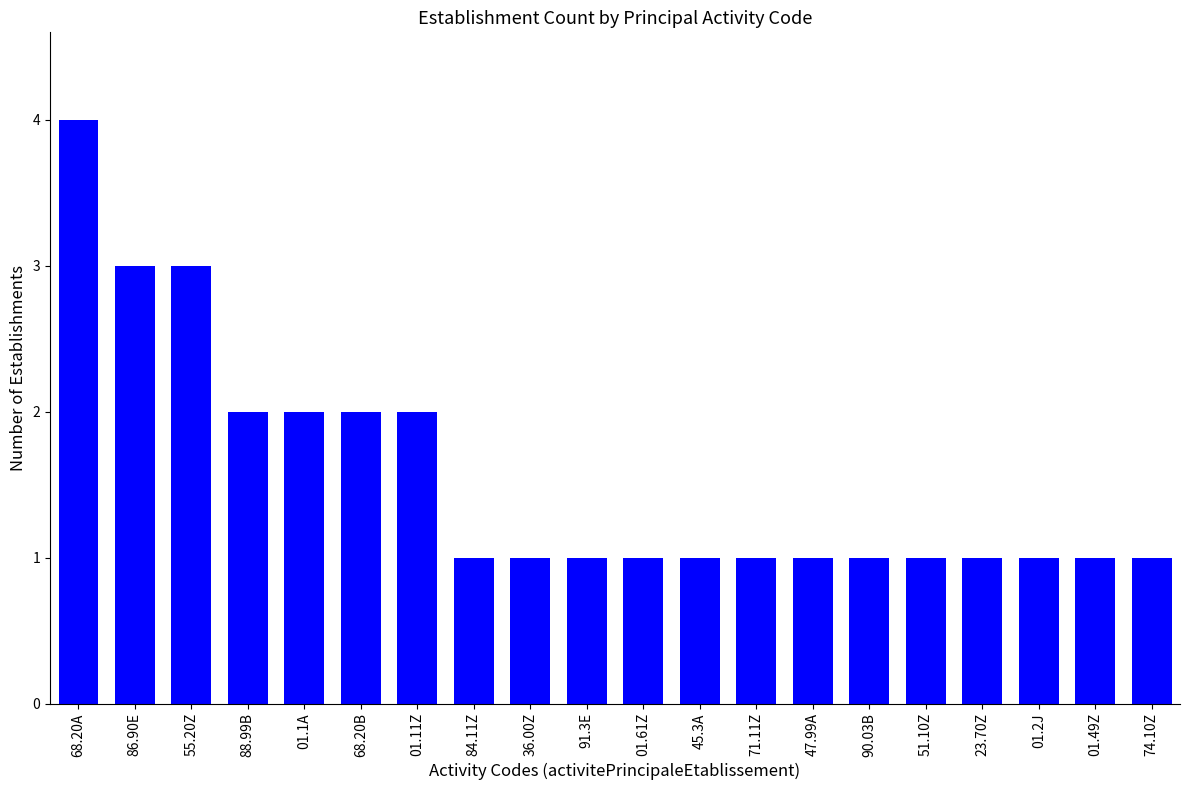

What is the label of the 11th bar from the right?

91.3E